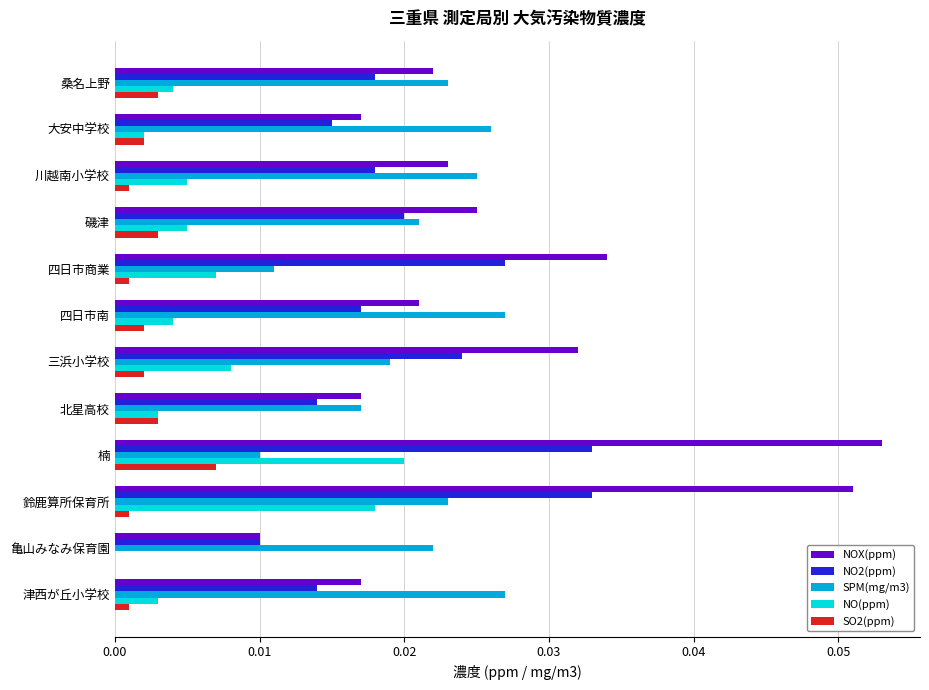

Between 磯津 and 鈴鹿算所保育所, which series saw the biggest shift?

NOX(ppm)